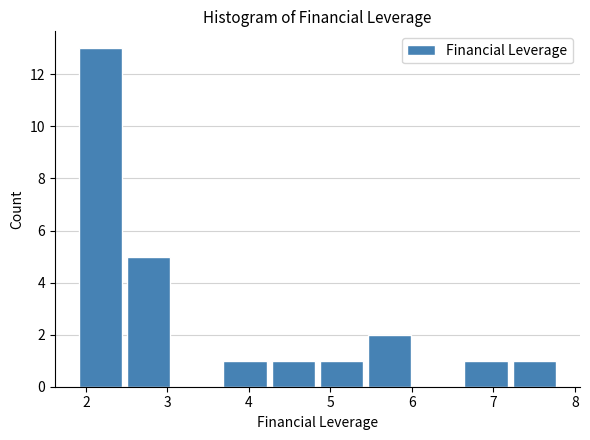

How tall is the bar that spans 3.7 to 4.3 on the x-axis? Neither the bar edges nor the heights are printed on the chart, so give them approximately, as read against the axes.

1